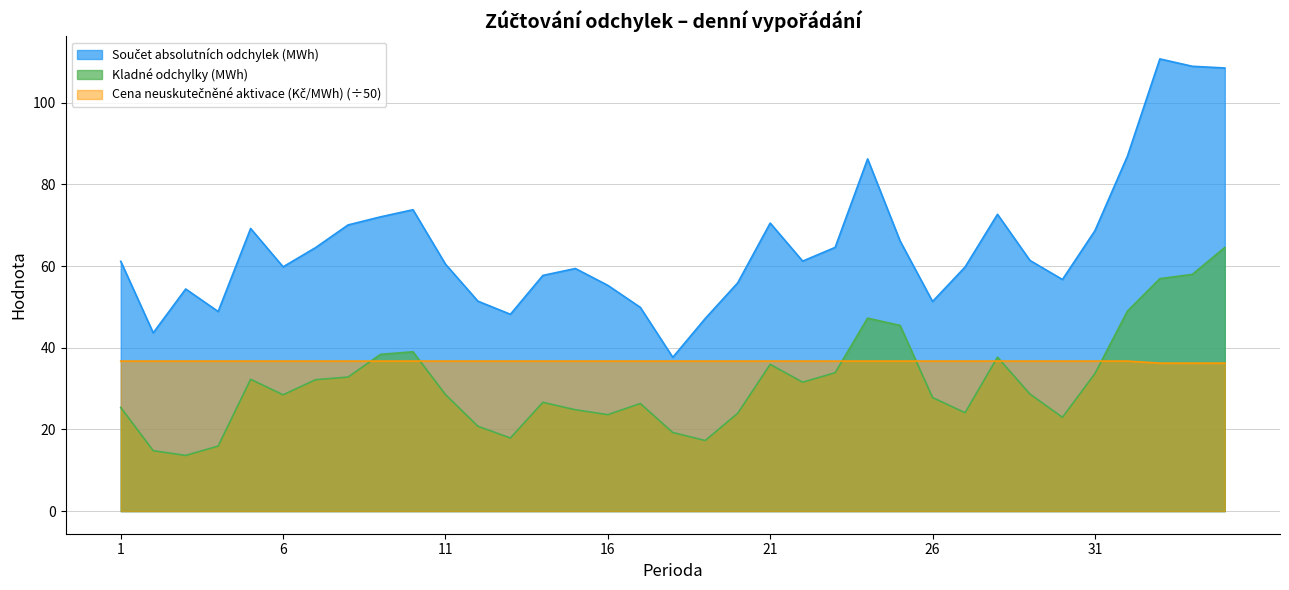

Which label corresponds to the smallest value in the chart?

3